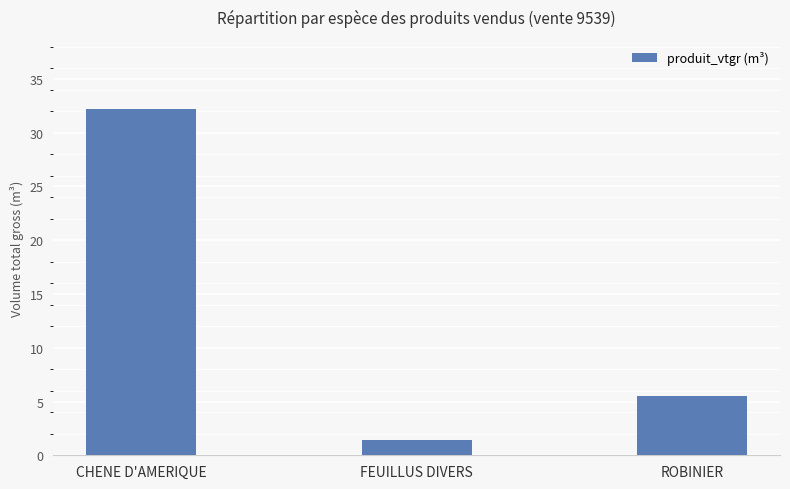

Reading left to right, what are all the values shown in this chart?

32.2	1.4	5.5